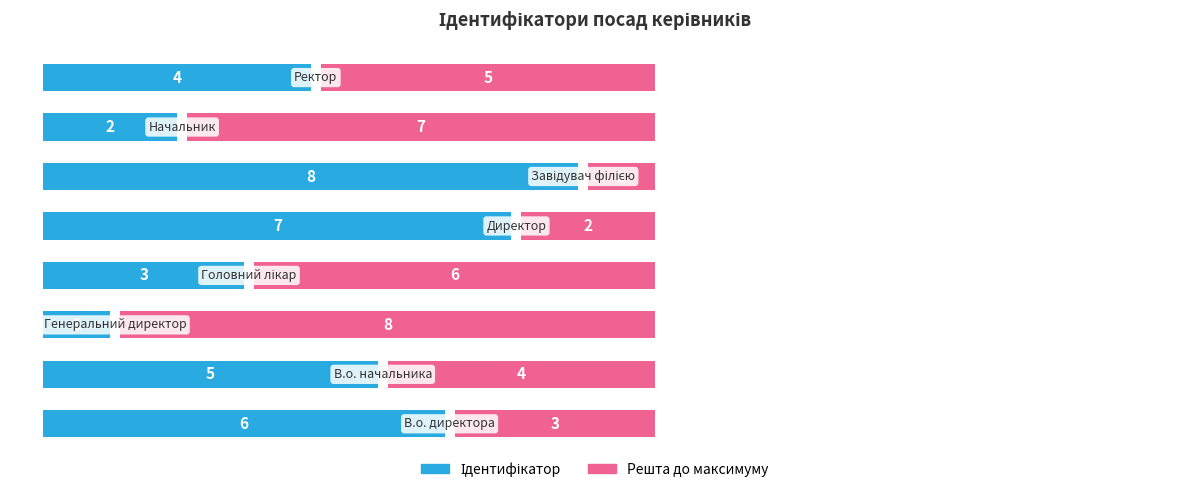

List the series in order of their peak value, highest first.

Ідентифікатор, Решта до максимуму